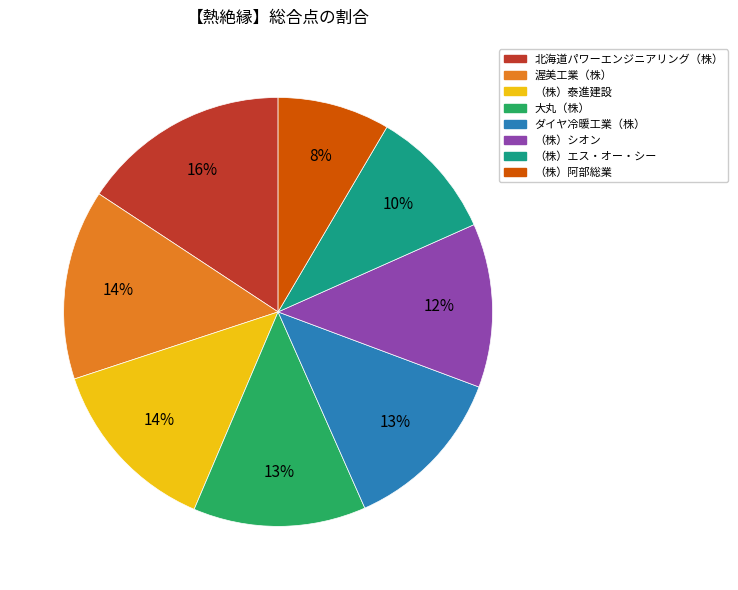

Between （株）シオン and 渥美工業（株）, which is larger?

渥美工業（株）